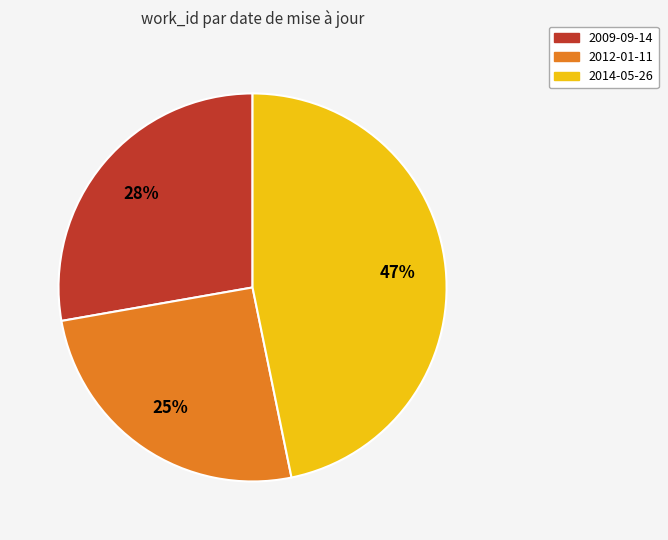

Which slice is the smallest?

2012-01-11